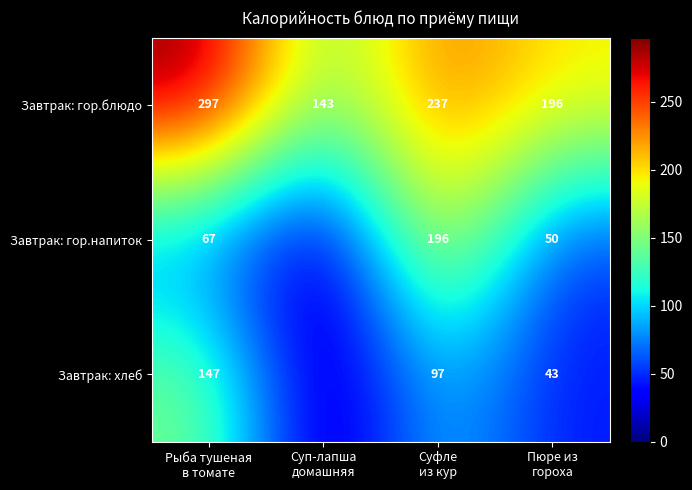

What is the difference between the maximum and minimum values in the Завтрак: гор.блюдо series?

154